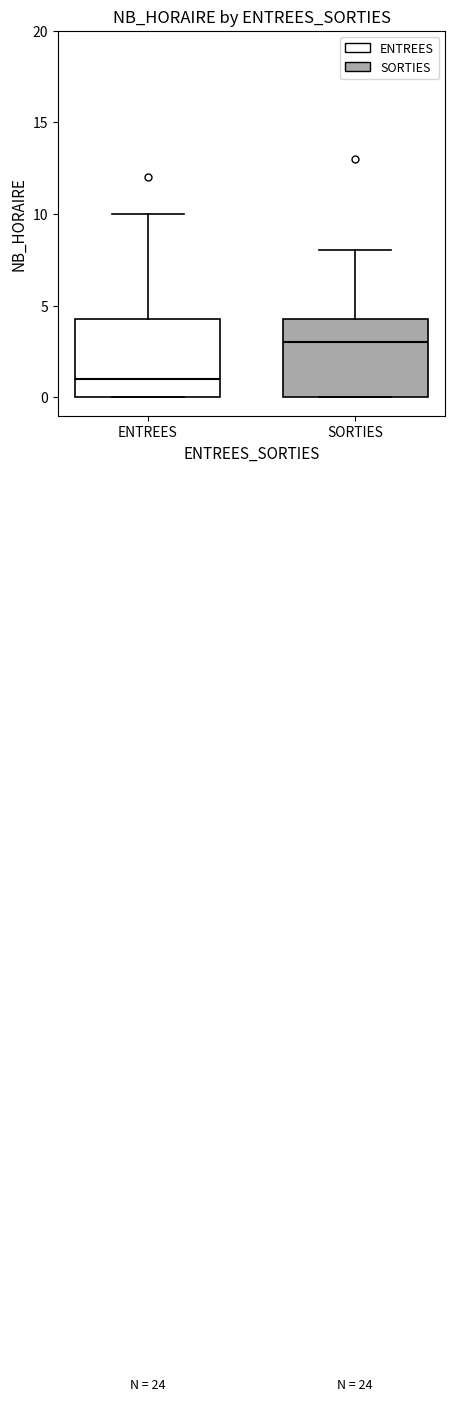

Where does the upper whisker of the box for ENTREES end on the y-axis? The values are not printed on the chart, so give them approximately, as read against the axis.

10.0